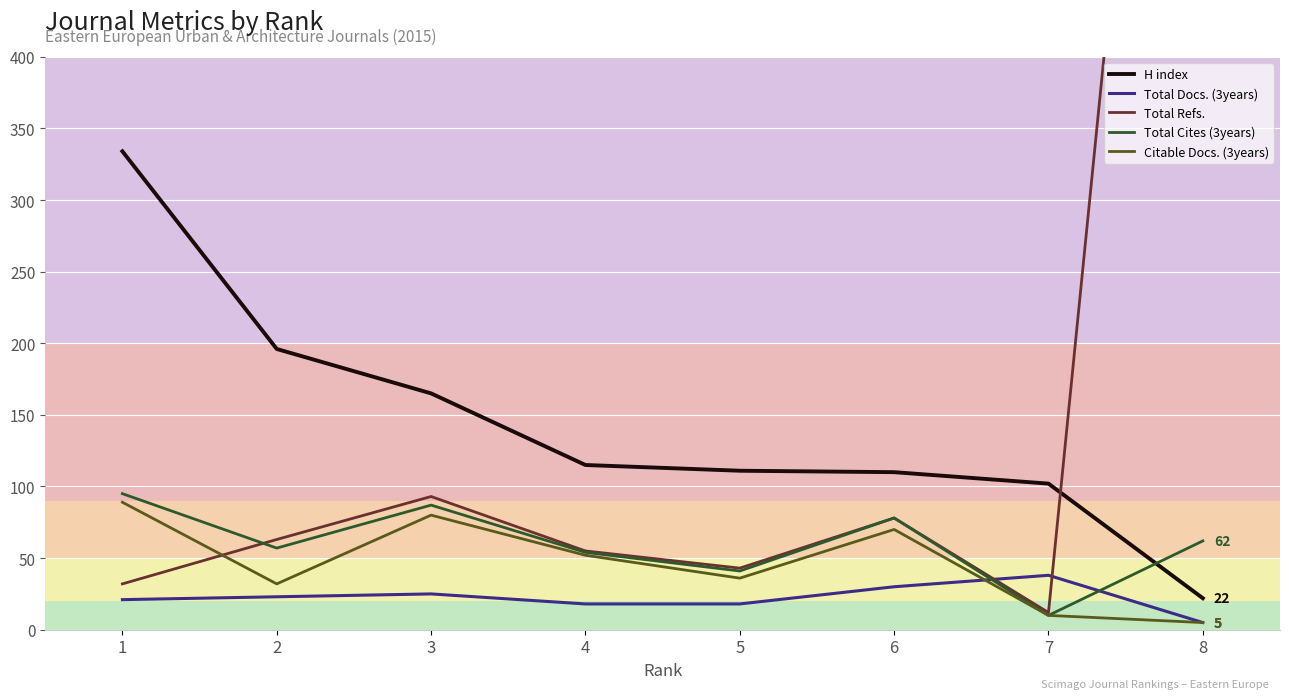

True or false: Total Refs. has a value of 16 at 5.

False